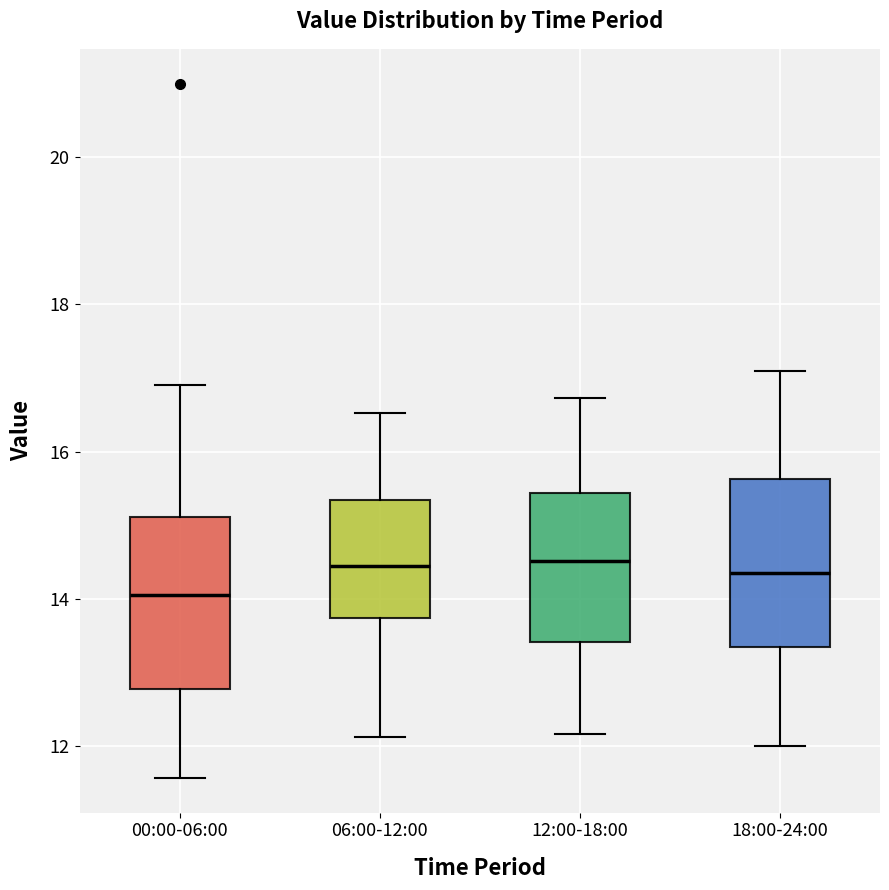

Where does the upper whisker of the box for 18:00-24:00 end on the y-axis? The values are not printed on the chart, so give them approximately, as read against the axis.

17.2